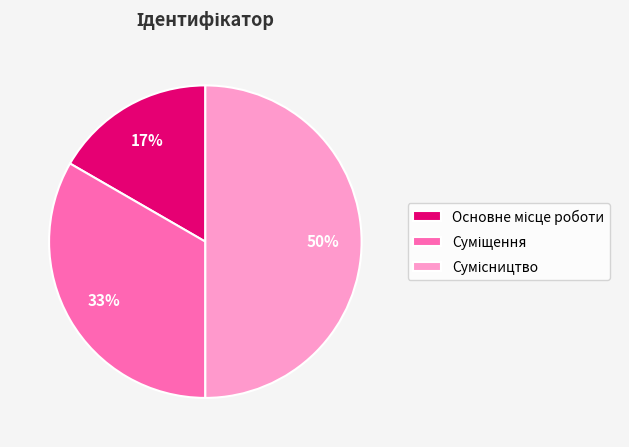

To the nearest percent, what is the average slice percentage?

33%